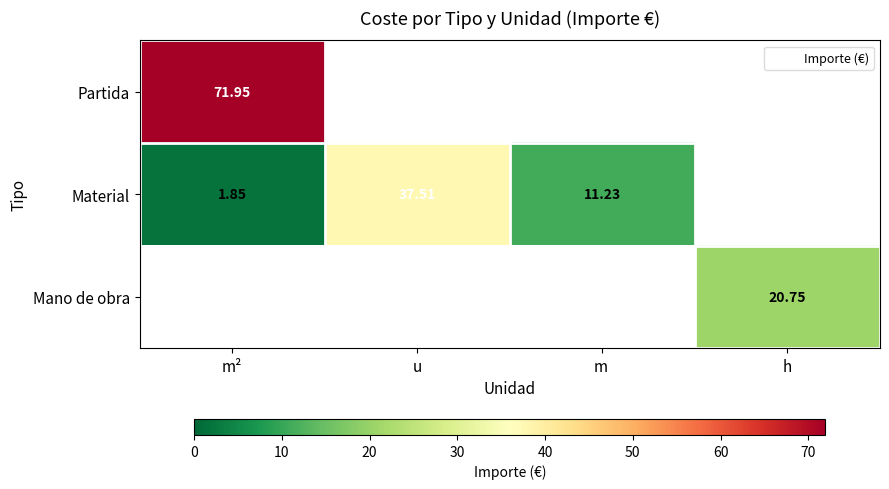

Which series has the largest total across all categories?

Partida